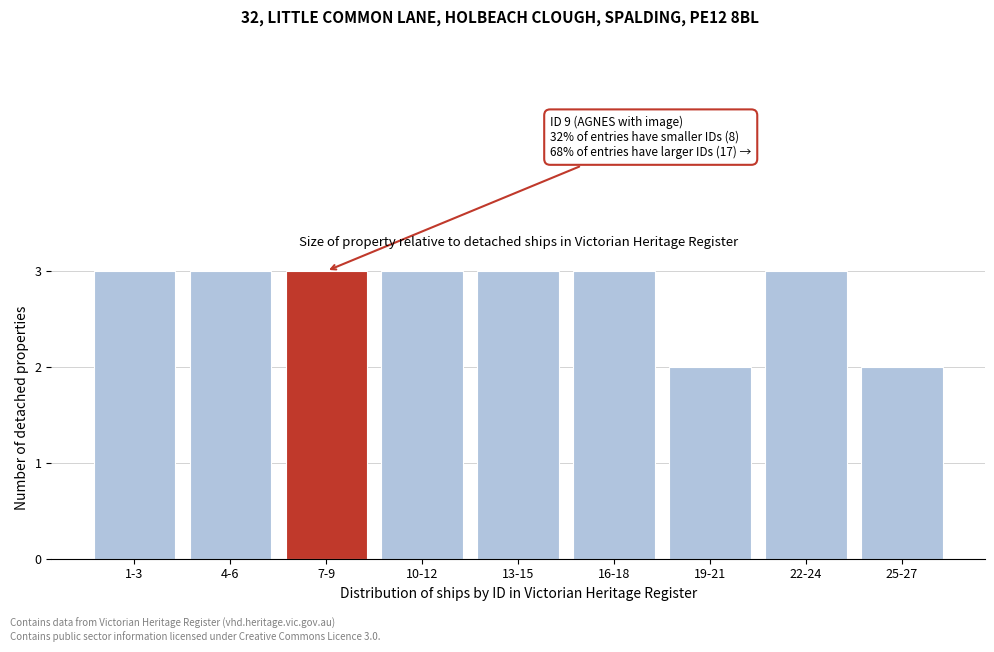

Reading right to left, extract all data points from this chart.

2	3	2	3	3	3	3	3	3